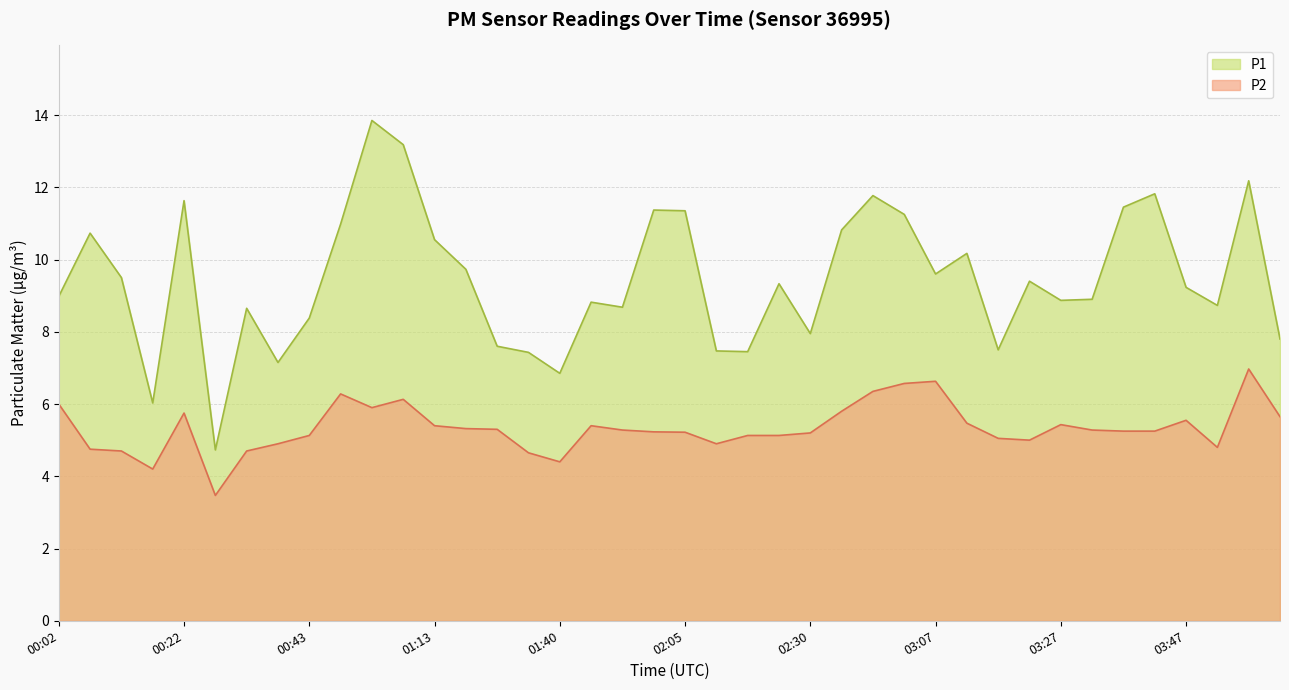

Reading left to right, extract all data points from this chart.

P1: 9.0	10.7	9.5	6.0	11.6	4.7	8.7	7.2	8.4	11.0	13.8	13.2	10.6	9.7	7.6	7.4	6.8	8.8	8.7	11.4	11.3	7.5	7.5	9.3	8.0	10.8	11.8	11.2	9.6	10.2	7.5	9.4	8.9	8.9	11.4	11.8	9.2	8.7	12.2	7.8
P2: 6.0	4.8	4.7	4.2	5.8	3.5	4.7	4.9	5.1	6.3	5.9	6.1	5.4	5.3	5.3	4.7	4.4	5.4	5.3	5.2	5.2	4.9	5.1	5.1	5.2	5.8	6.3	6.6	6.6	5.5	5.0	5.0	5.4	5.3	5.2	5.2	5.5	4.8	7.0	5.7